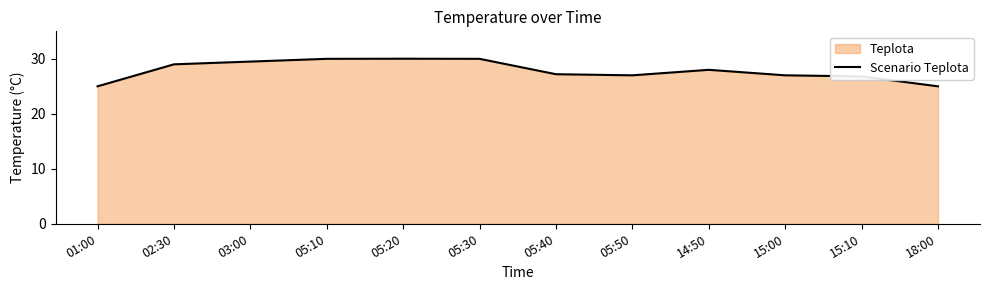

At which label is the value closest to 27?

05:50